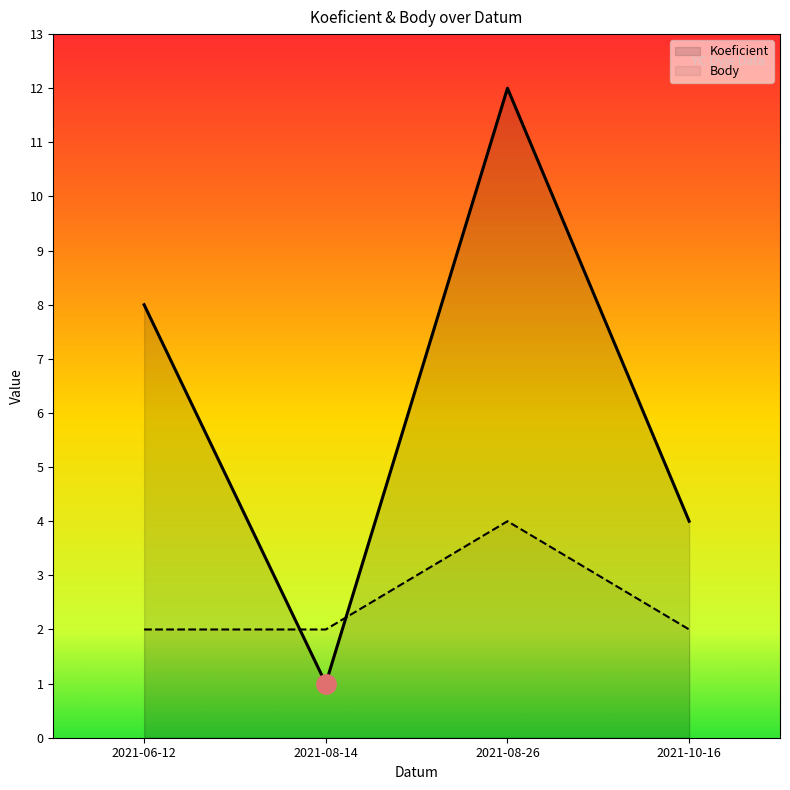

Which series has the largest range (max minus min)?

Koeficient